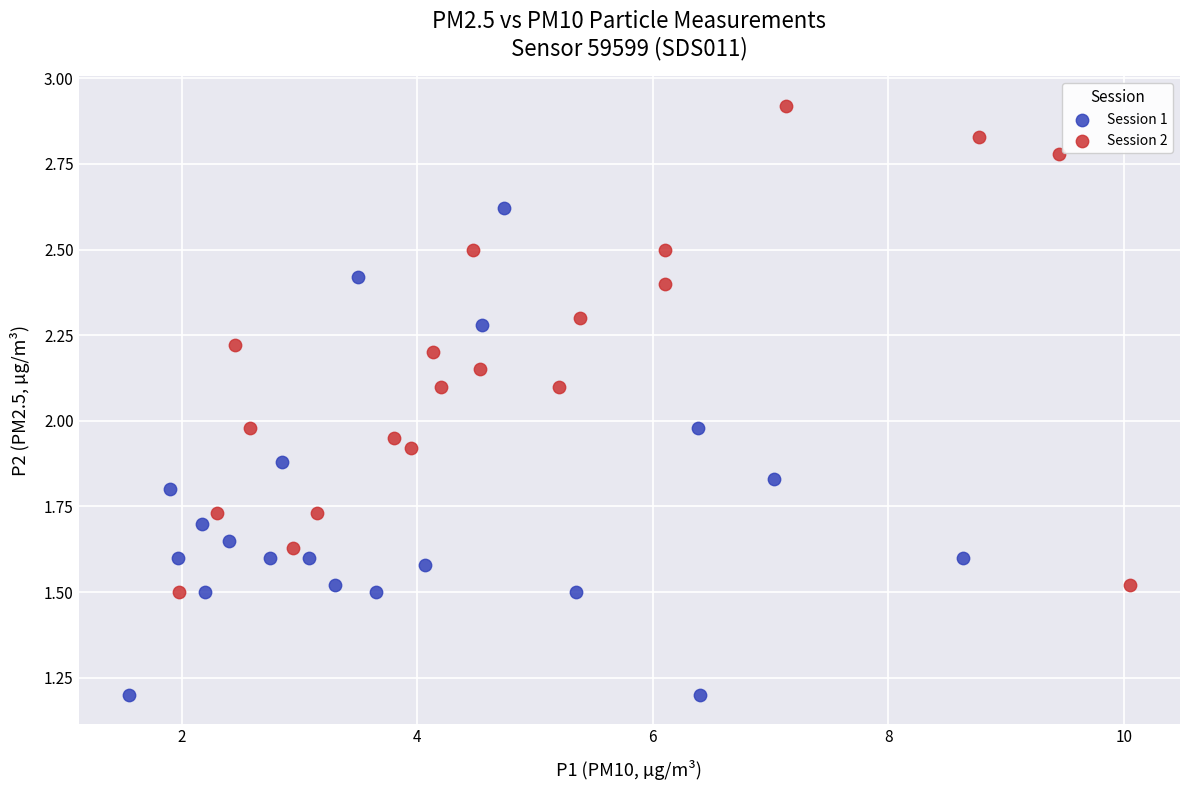

What are all the series names shown in the legend?

Session 1, Session 2